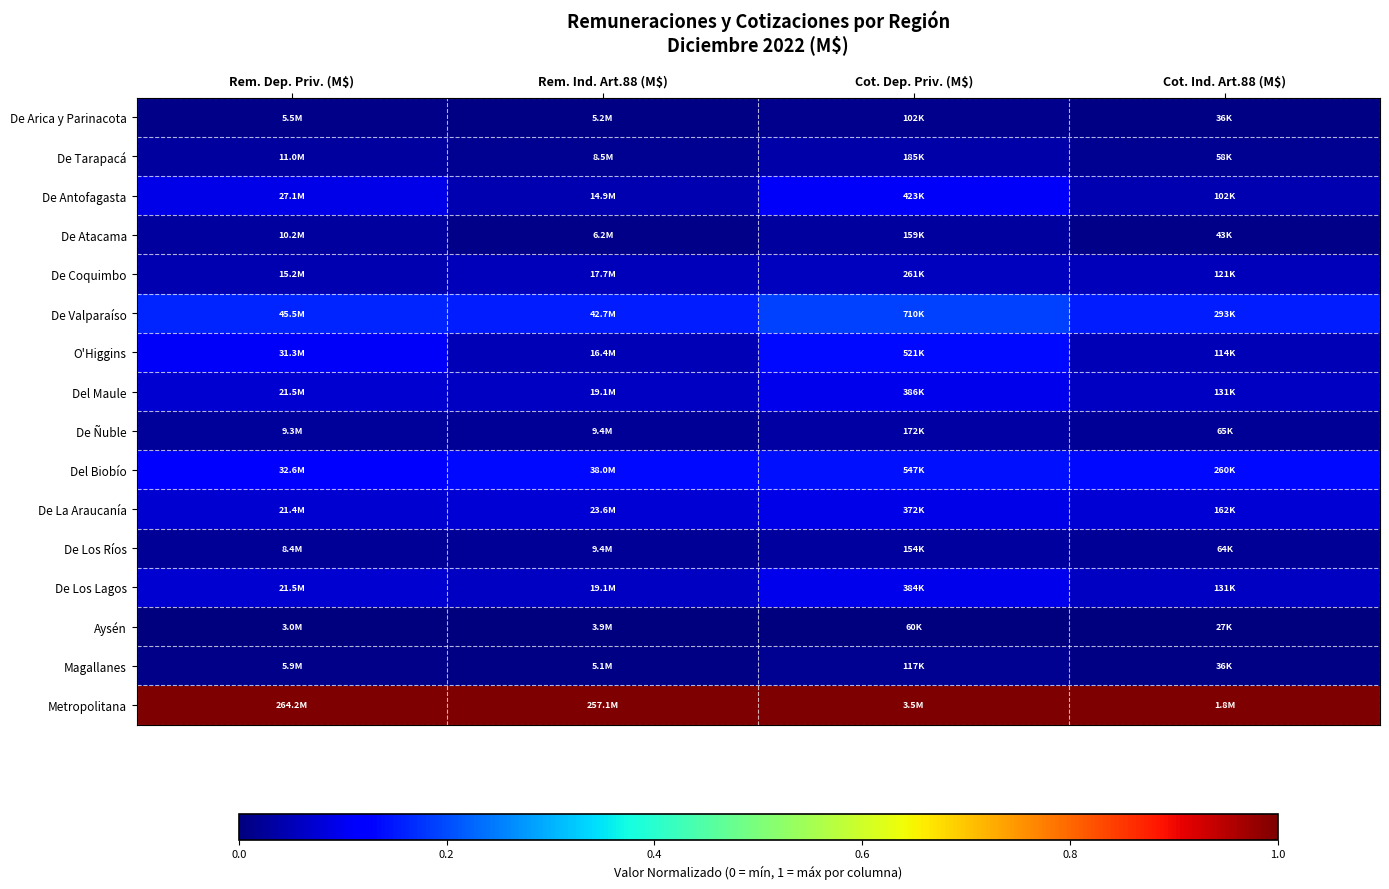

Between Rem. Dep. Priv. (M$) and Rem. Ind. Art.88 (M$), which series saw the biggest shift?

O'Higgins